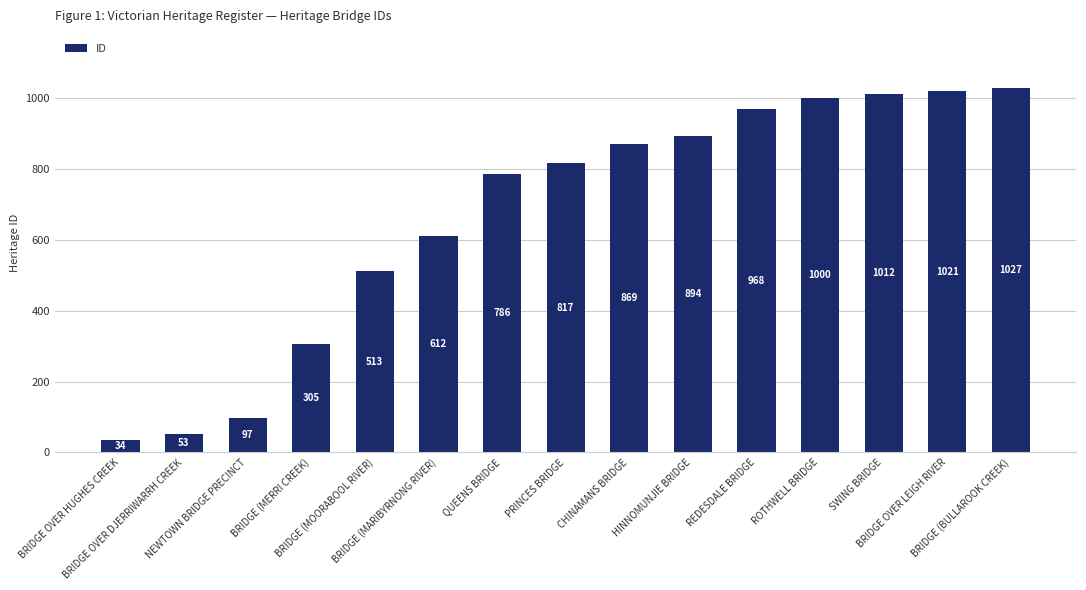

Reading left to right, extract all data points from this chart.

34	53	97	305	513	612	786	817	869	894	968	1000	1012	1021	1027